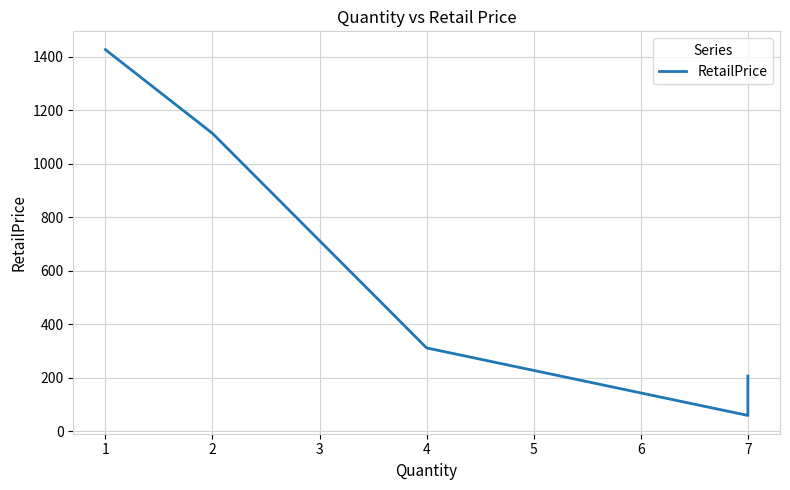

How many values are below 312?

2